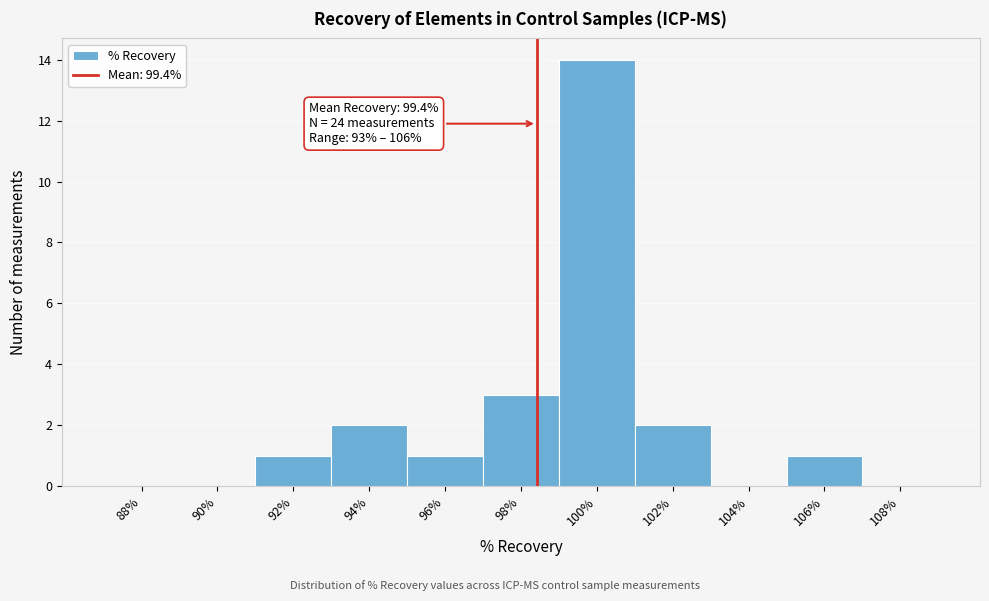

Reading right to left, what are all the values shown in this chart?

108%=0	106%=1	104%=0	102%=2	100%=14	98%=3	96%=1	94%=2	92%=1	90%=0	88%=0